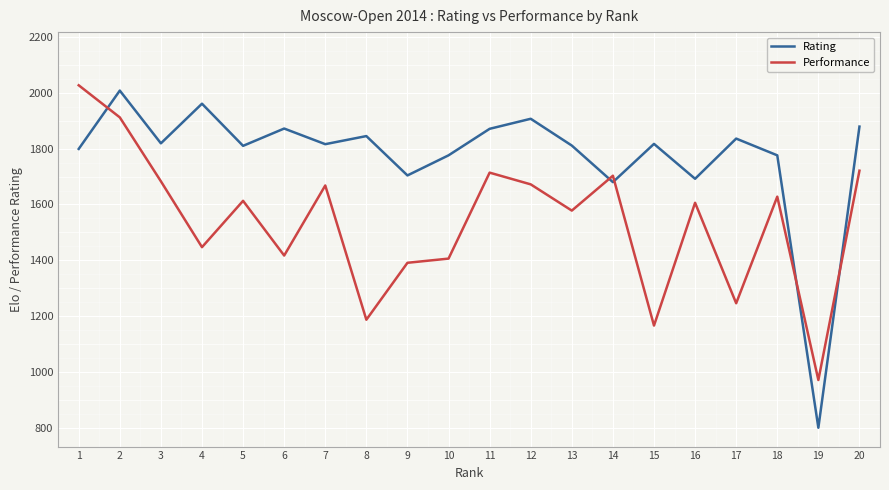

The value of Performance at 20 is 1004. True or false?

False